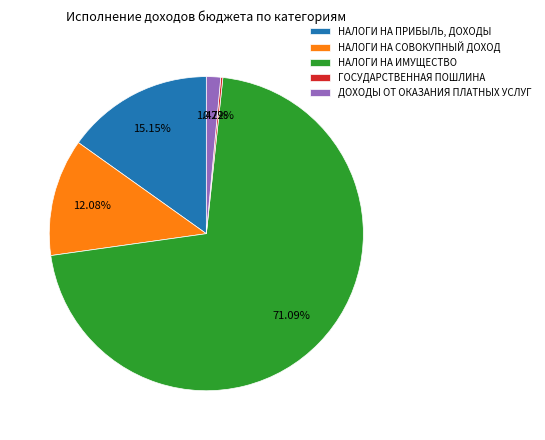

Approximately how many times larger is the value at НАЛОГИ НА ИМУЩЕСТВО compared to НАЛОГИ НА СОВОКУПНЫЙ ДОХОД?

5.9